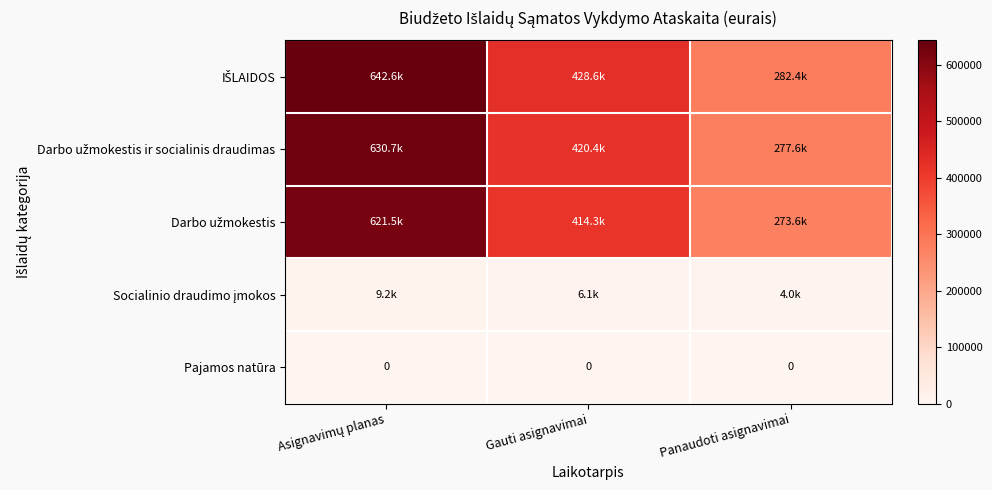

Which series has the largest total across all categories?

IŠLAIDOS